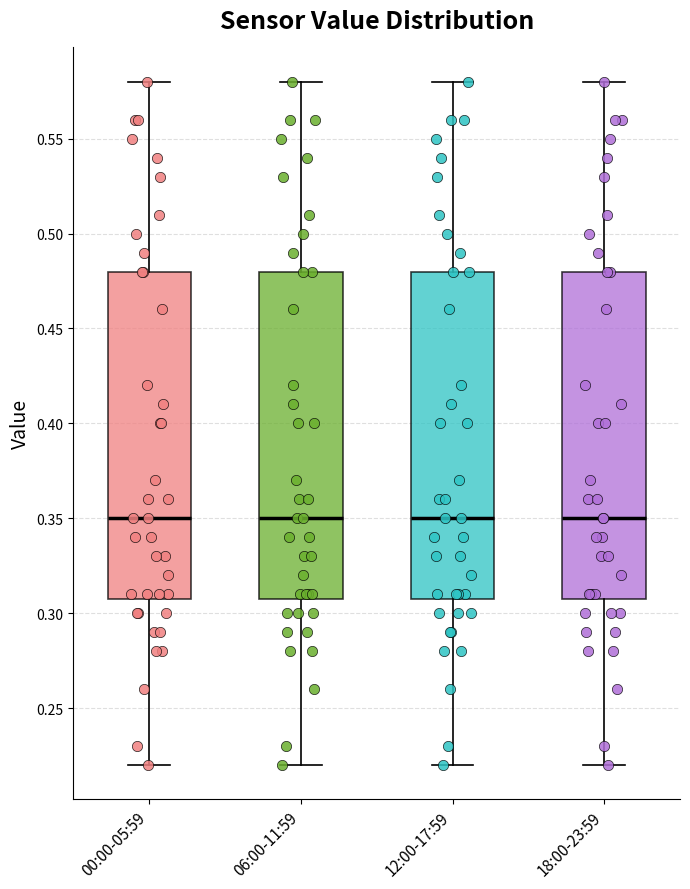

Where is the lower edge of the box for 12:00-17:59 on the y-axis? The values are not printed on the chart, so give them approximately, as read against the axis.

0.31